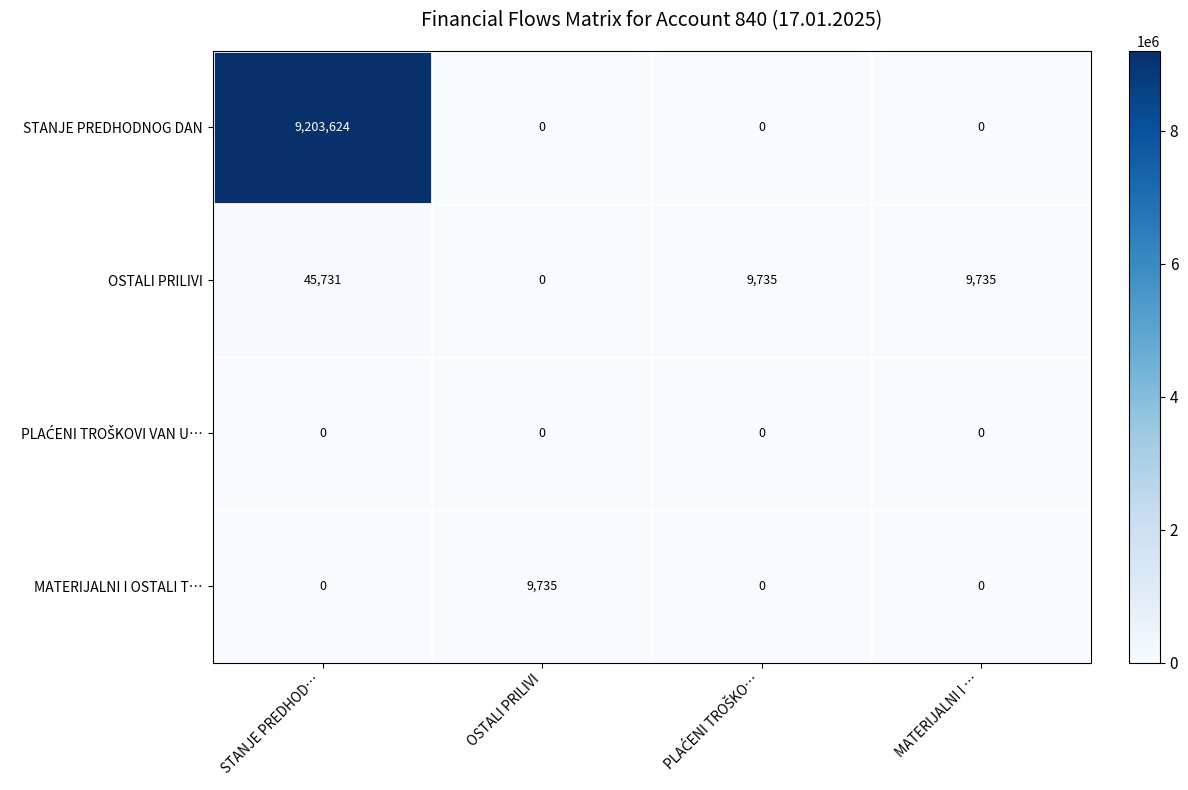

What is the spread (max minus min) of values at MATERIJALNI I …?

9735